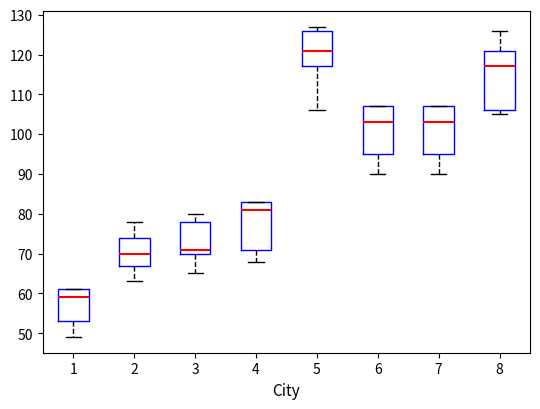

Which box's median line is the highest?

5